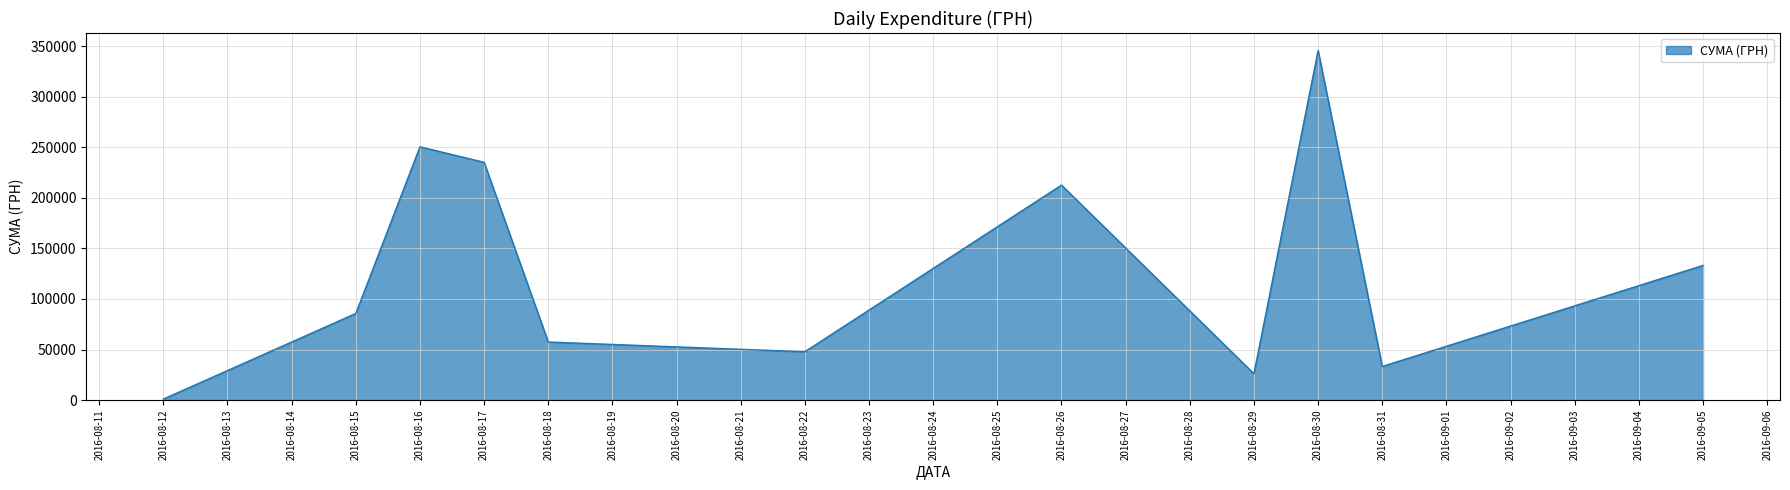

Where is the data nearest to the value 173342?

2016-08-26